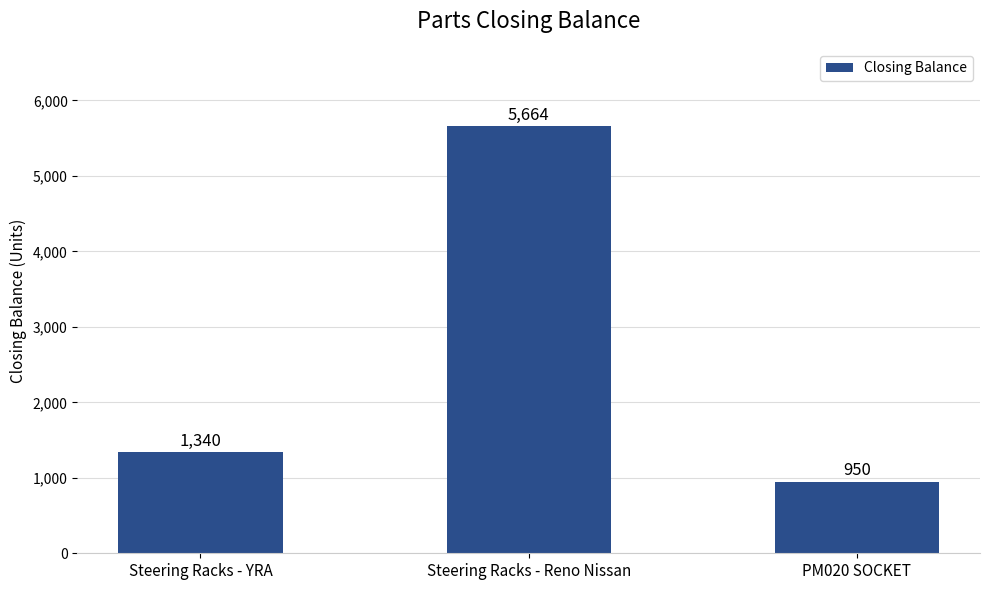

Reading left to right, transcribe all the data shown in this chart.

Steering Racks - YRA=1340	Steering Racks - Reno Nissan=5664	PM020 SOCKET=950